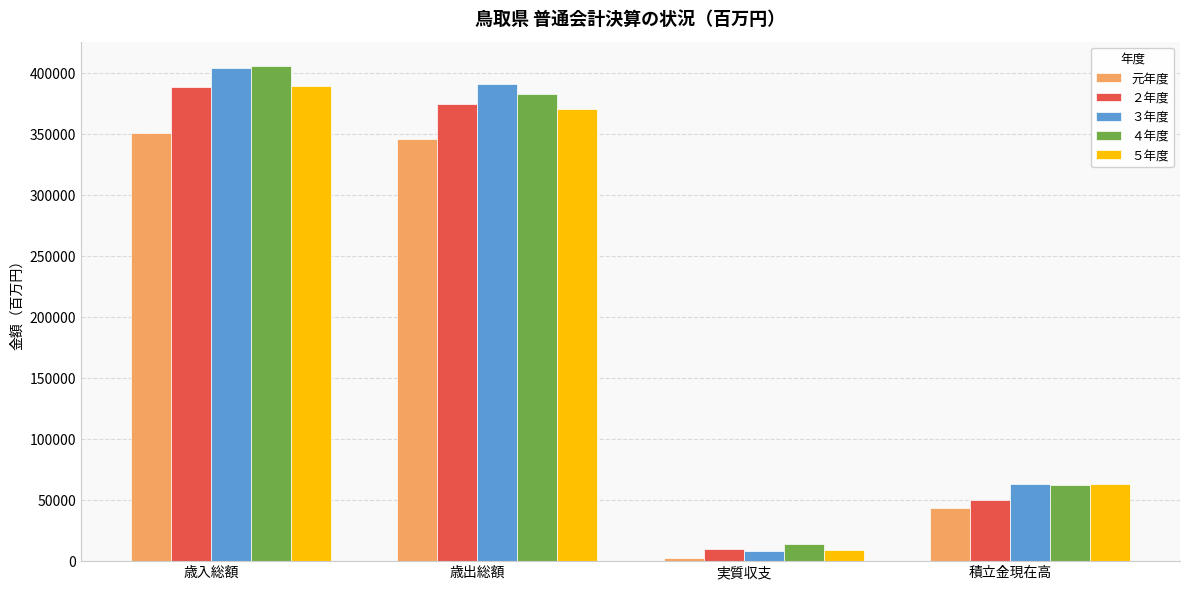

Between 歳出総額 and 実質収支, which series saw the biggest shift?

３年度